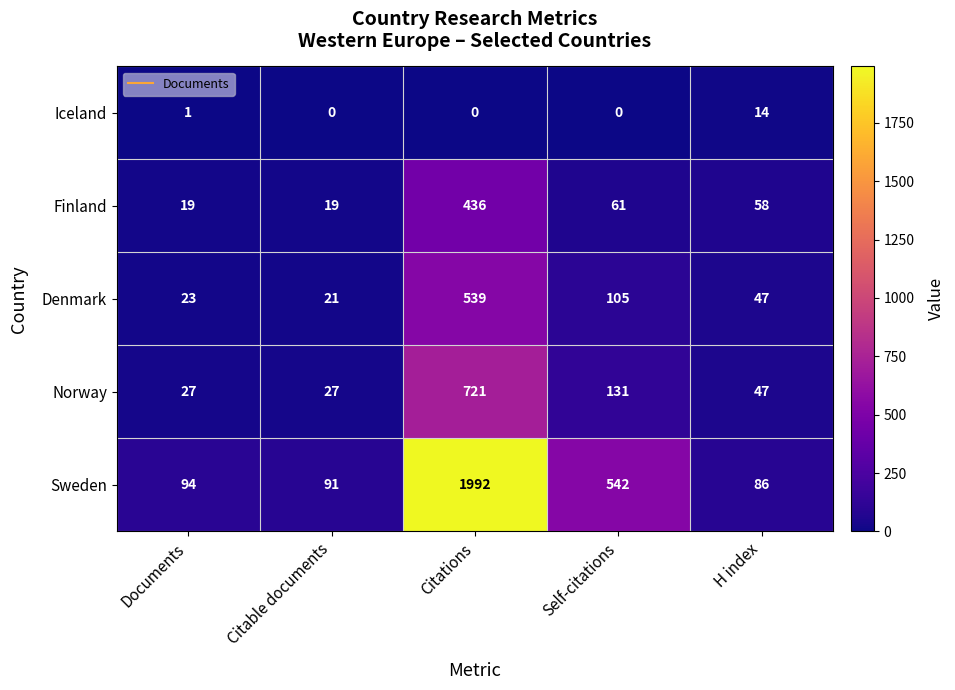

Between Self-citations and H index, which series saw the biggest shift?

Sweden